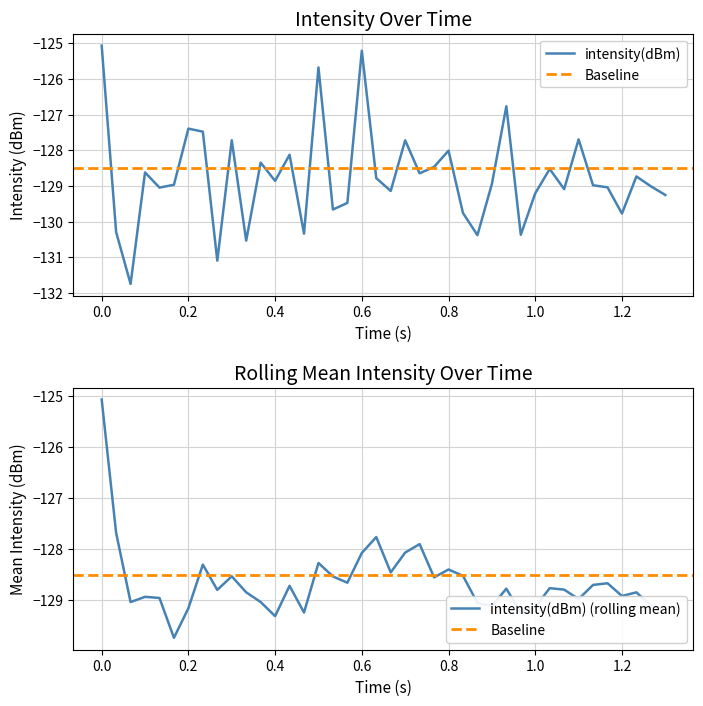

How many points are lower than both their immediate neighbors (excluding endpoints)?

13